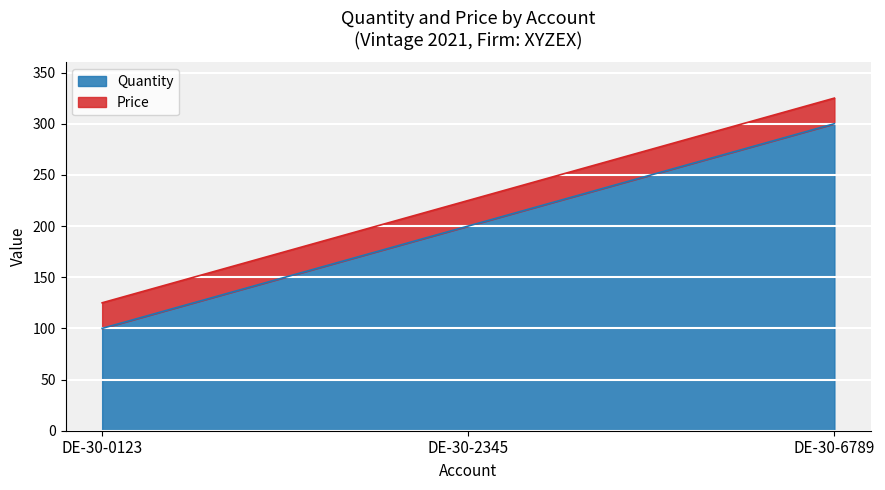

At which category does the chart reach its peak across all series?

DE-30-6789